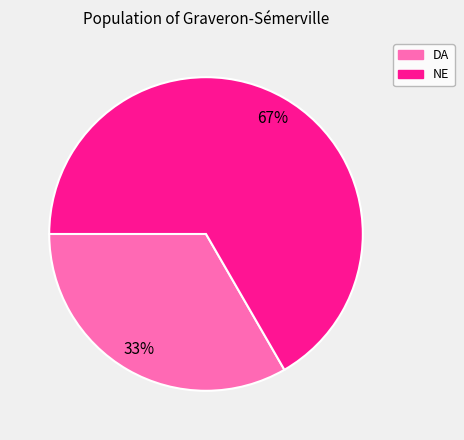

Rank the categories by value from highest to lowest.

NE, DA